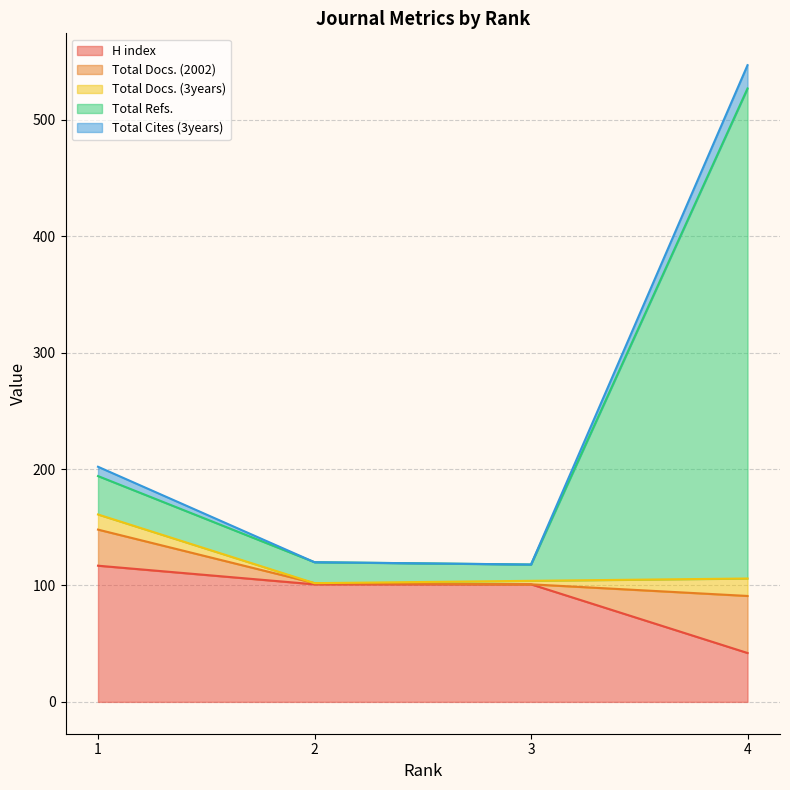

At 1, list the series in order from largest to smallest.

H index, Total Refs., Total Docs. (2002), Total Docs. (3years), Total Cites (3years)